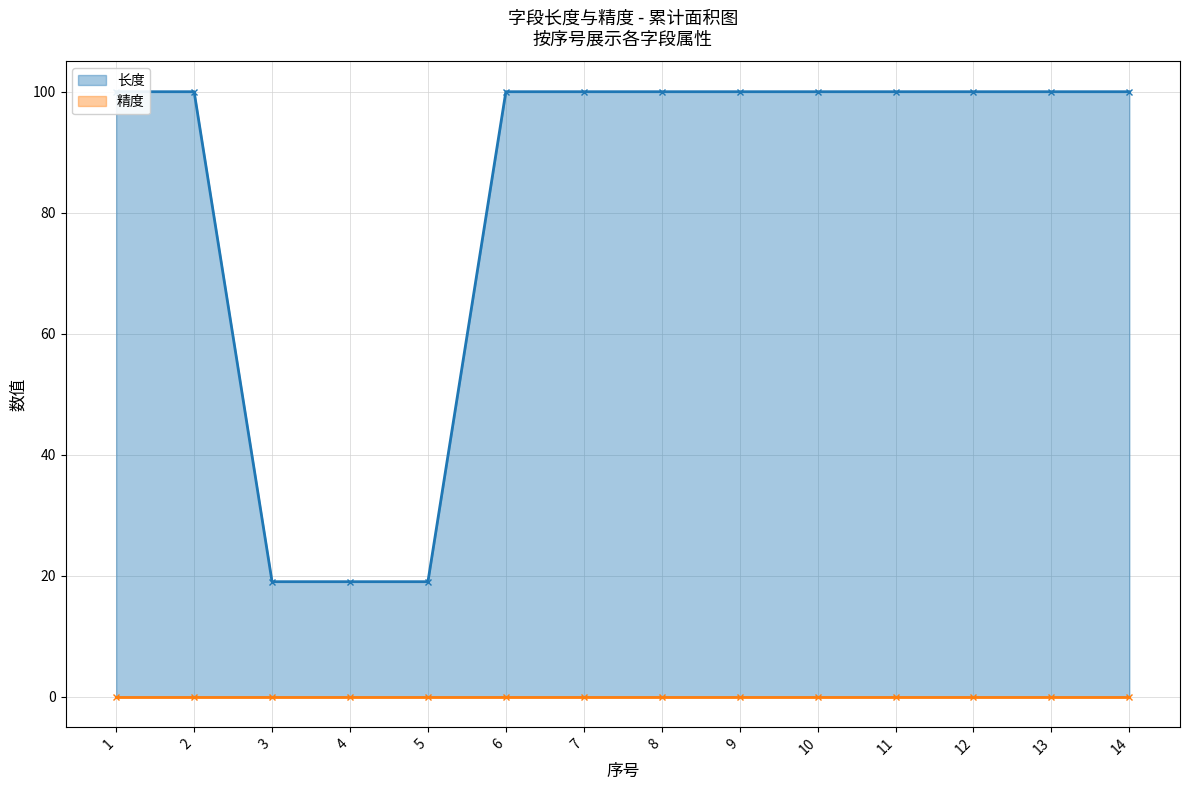

Which label corresponds to the smallest value in the chart?

3